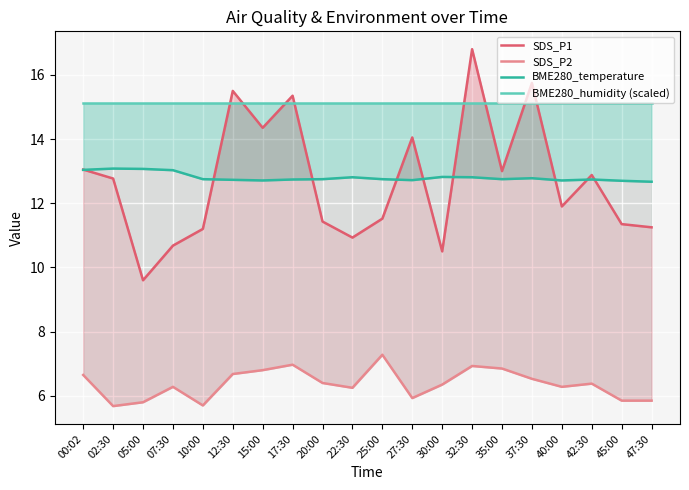

What is the difference between the highest and lowest values at 47:30?

9.3